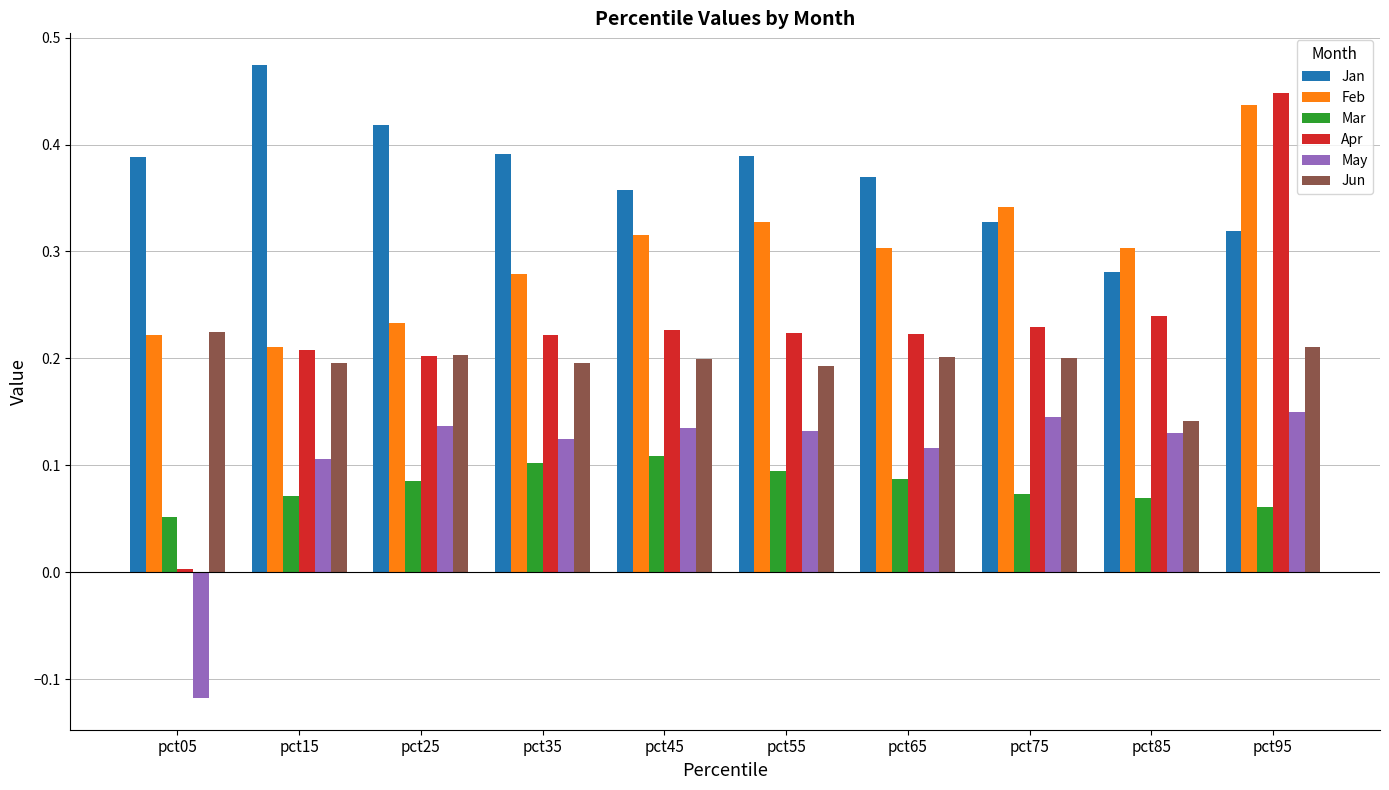

How many groups of bars are there?

10